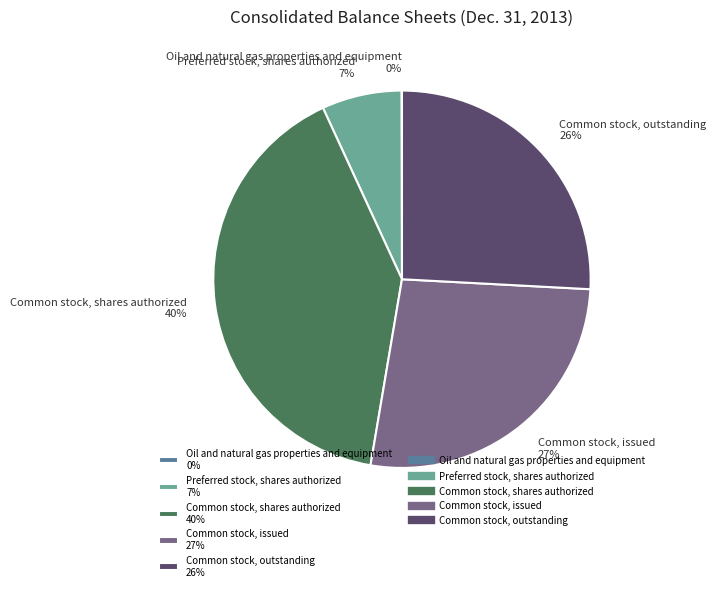

True or false: Common stock, issued 27% accounts for 27% of the total.

True